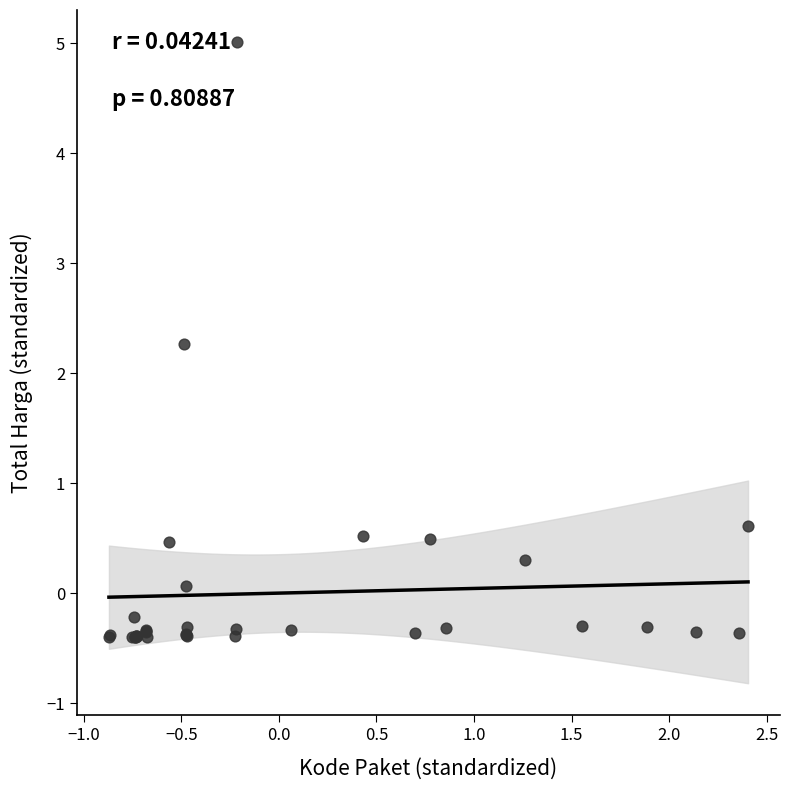

What Y value in the scatter plot is closest to 2?

2.3